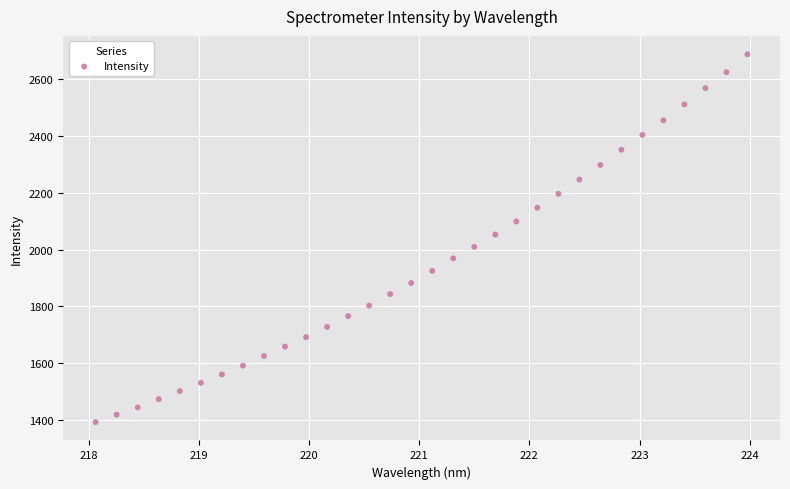

What is the range of Y values (max minus min)?

1296.3